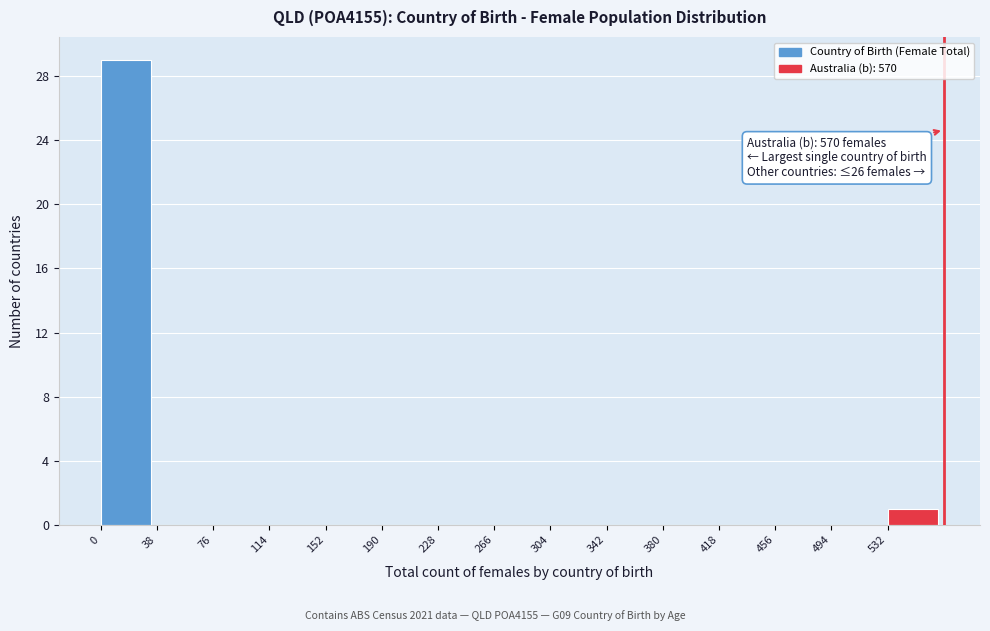

Which range on the x-axis has the tallest bar?

0 to 38